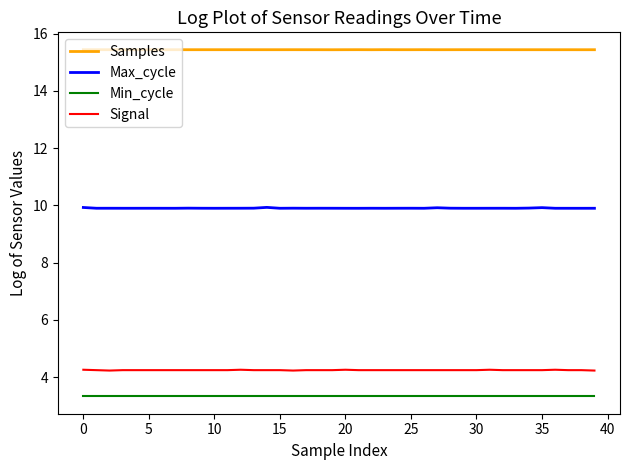

Rank the series by their maximum value, from lowest to highest.

Min_cycle, Signal, Max_cycle, Samples